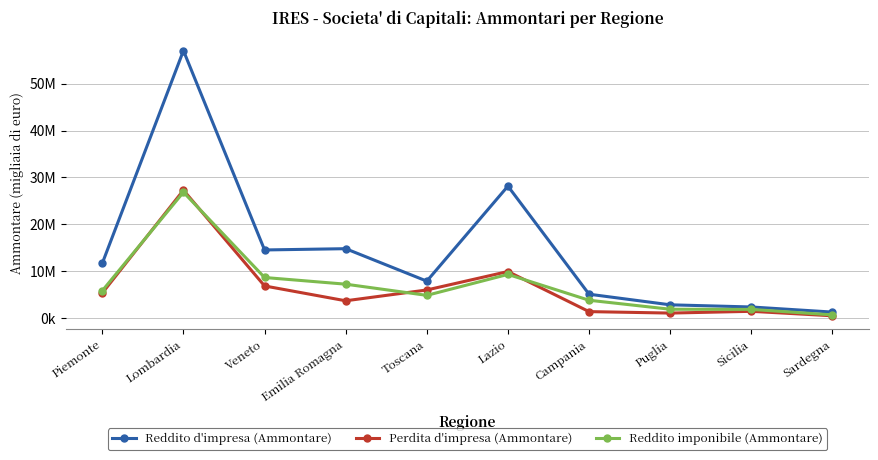

What are all the series names shown in the legend?

Reddito d'impresa (Ammontare), Perdita d'impresa (Ammontare), Reddito imponibile (Ammontare)